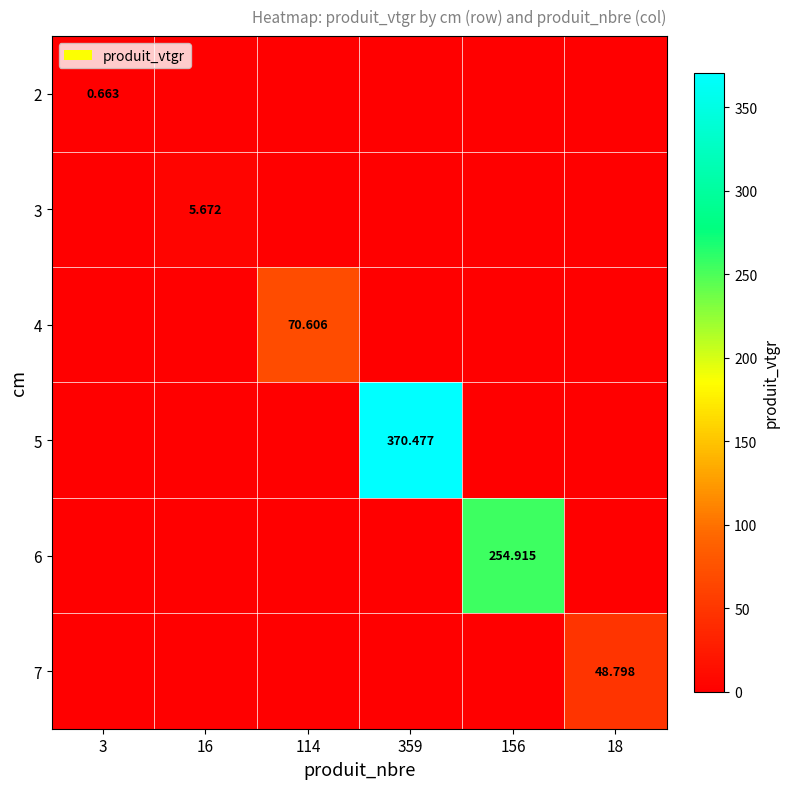

How many data points in 7 are above 0?

1